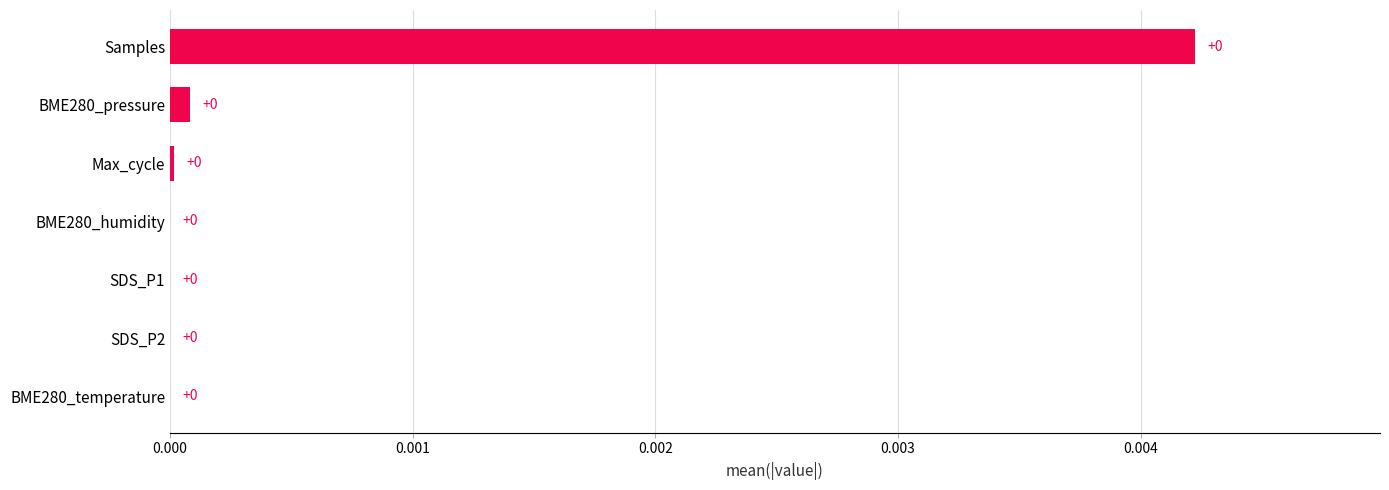

Is it true that the value at Samples is 0.0?

True